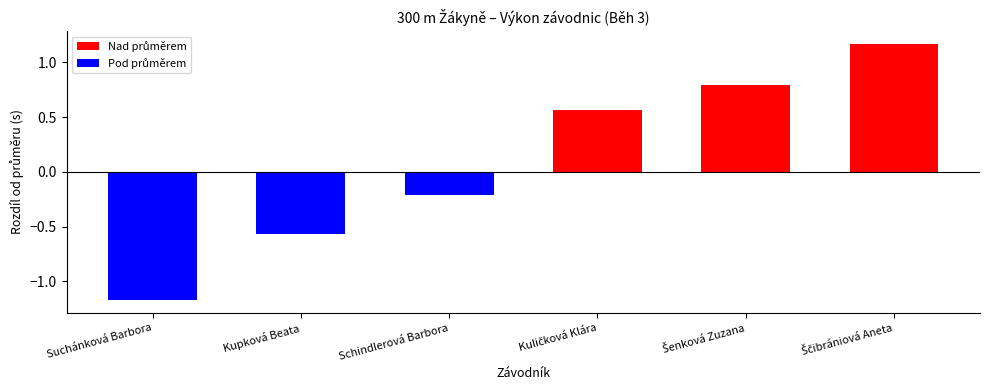

At which label does Nad průměrem reach its peak?

Ščibrániová Aneta